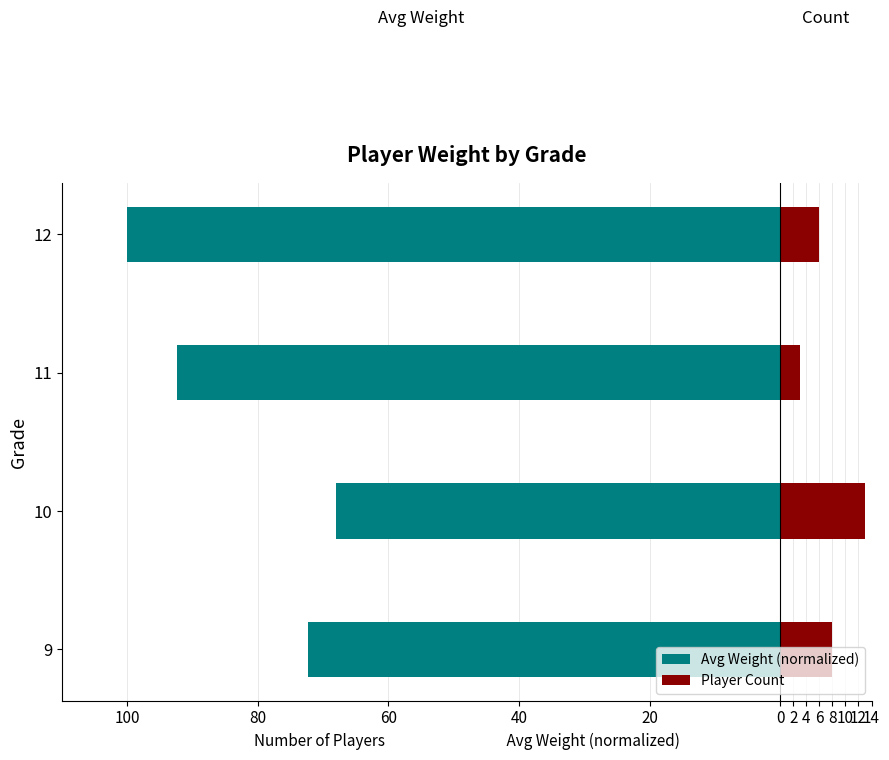

How many data points in Player Count are less than 8?

2